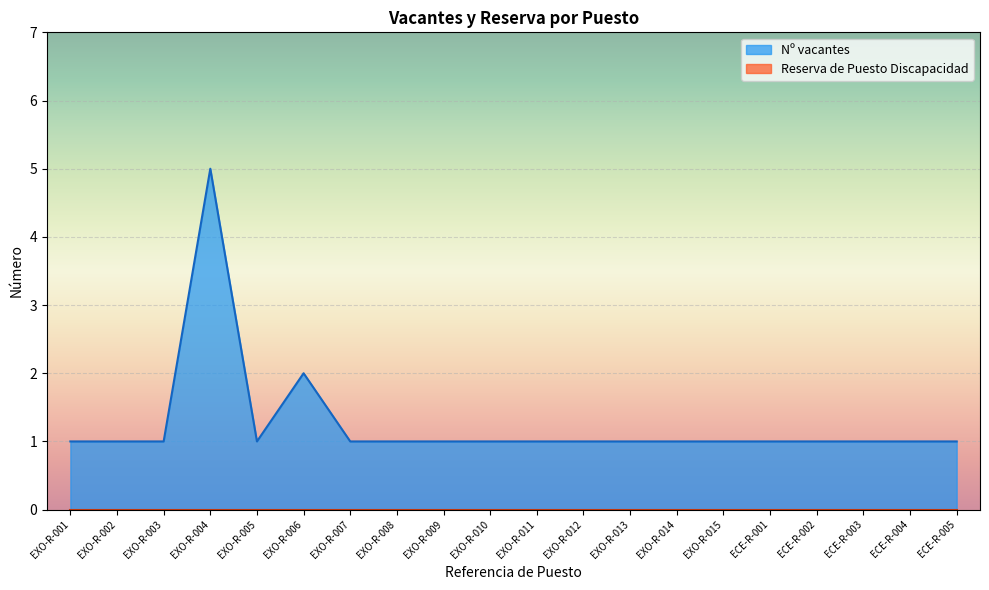

Reading right to left, extract all data points from this chart.

1	1	1	1	1	1	1	1	1	1	1	1	1	1	2	1	5	1	1	1